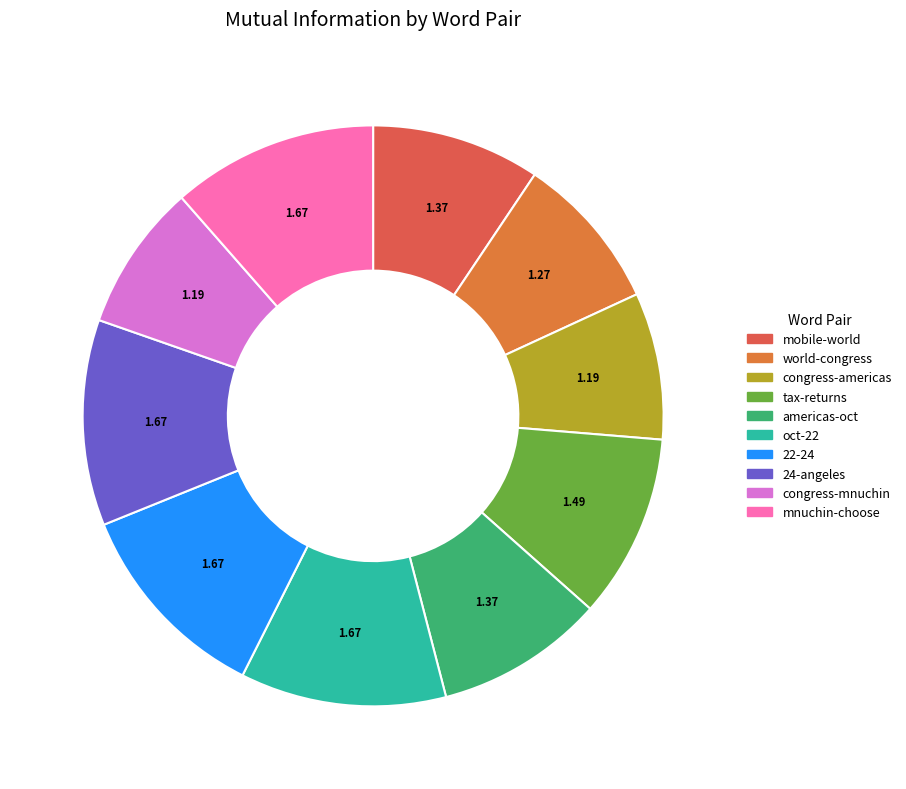

Does 24-angeles represent more than half of the total?

No